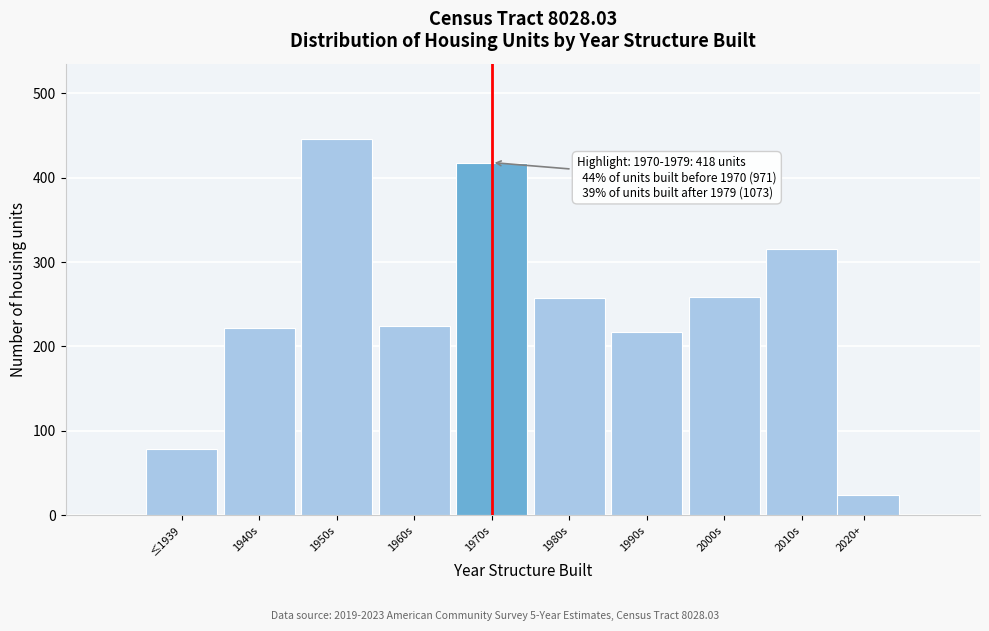

Approximately how many times larger is the value at 1990s compared to 1960s?

1.0